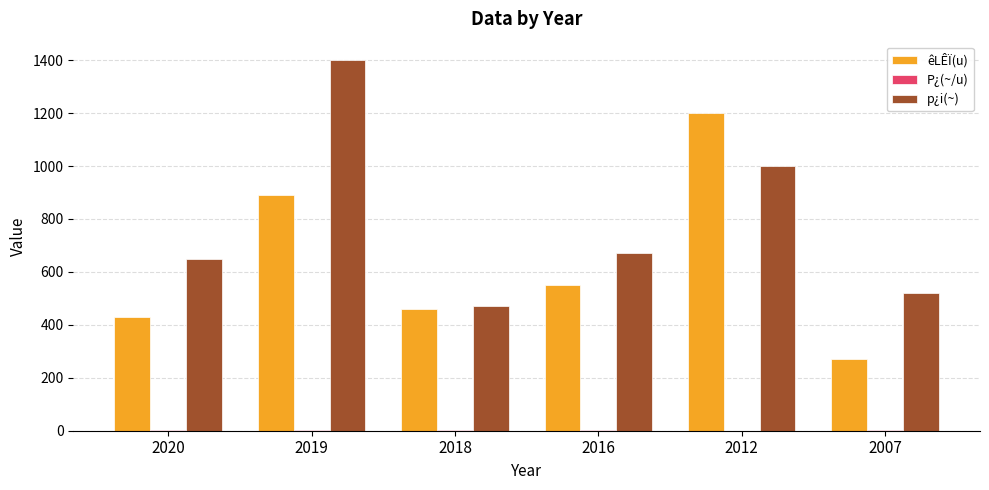

At which category does the chart reach its peak across all series?

2019